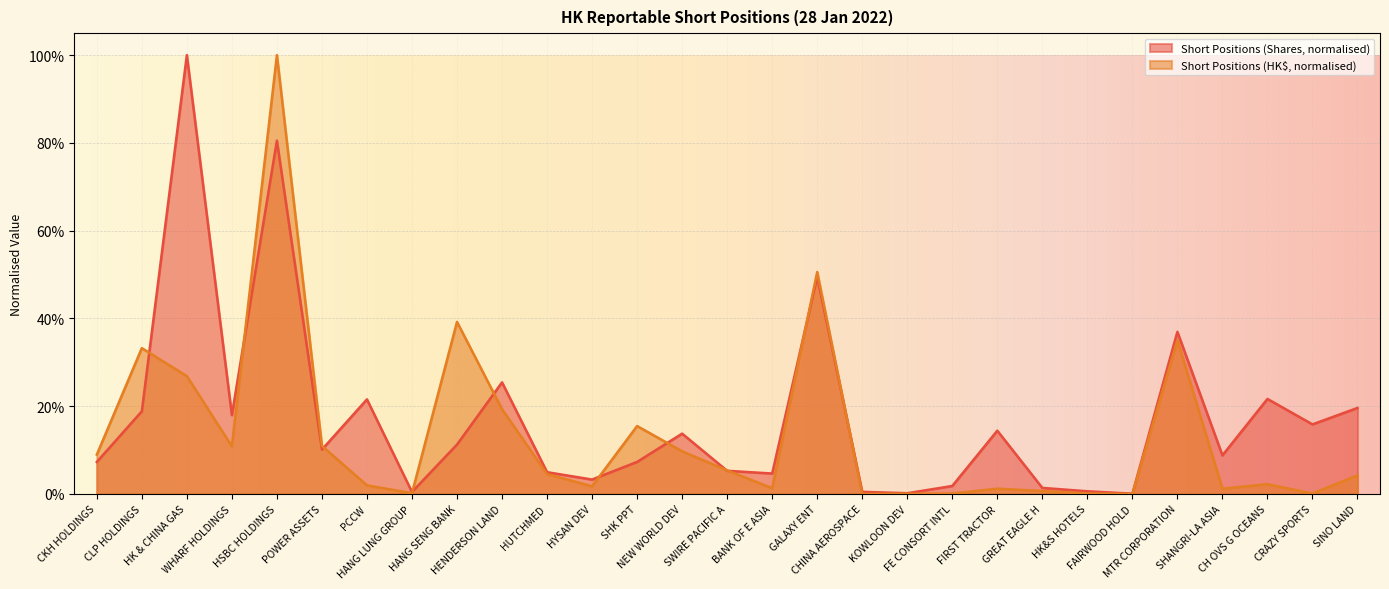

At which category does Aggregated Reportable Short Positions (Shares) reach its first local valley?

WHARF HOLDINGS